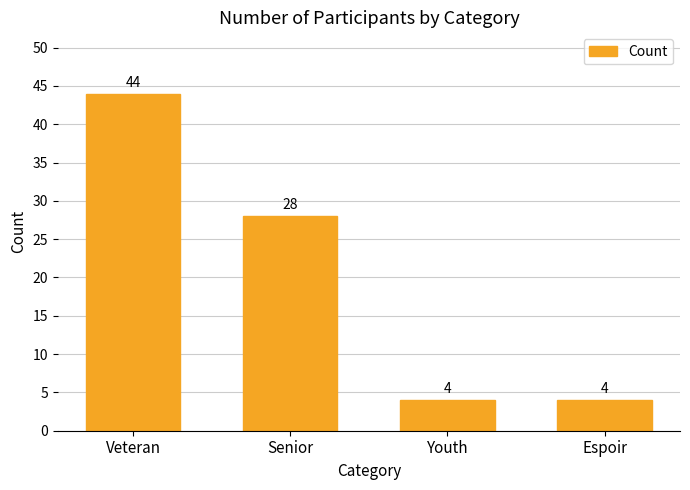

True or false: the data shows 45 at Senior.

False